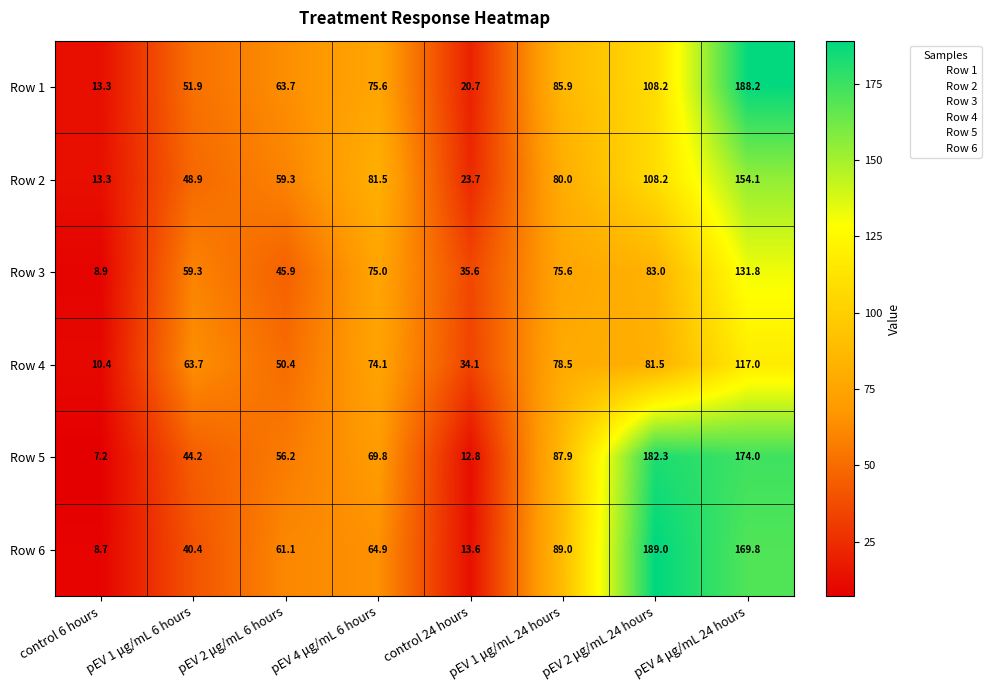

What is the highest value of the Row 6 series?

189.0